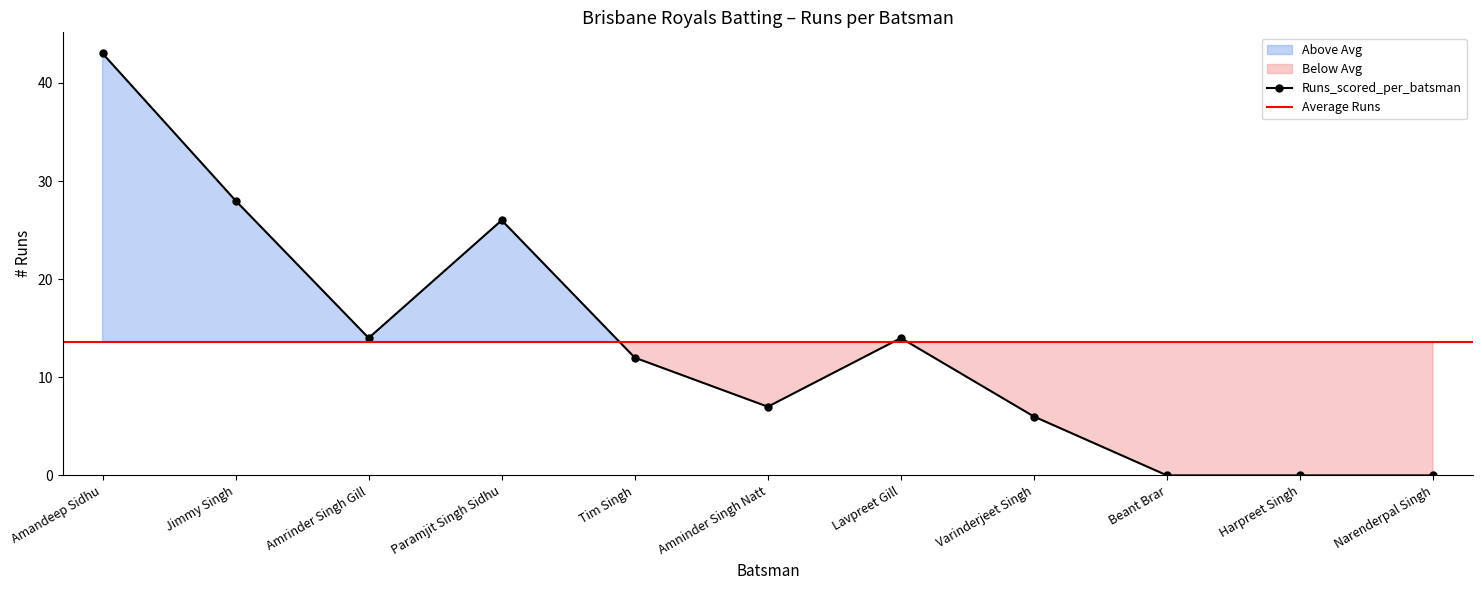

Reading left to right, what are all the values shown in this chart?

43	28	14	26	12	7	14	6	0	0	0